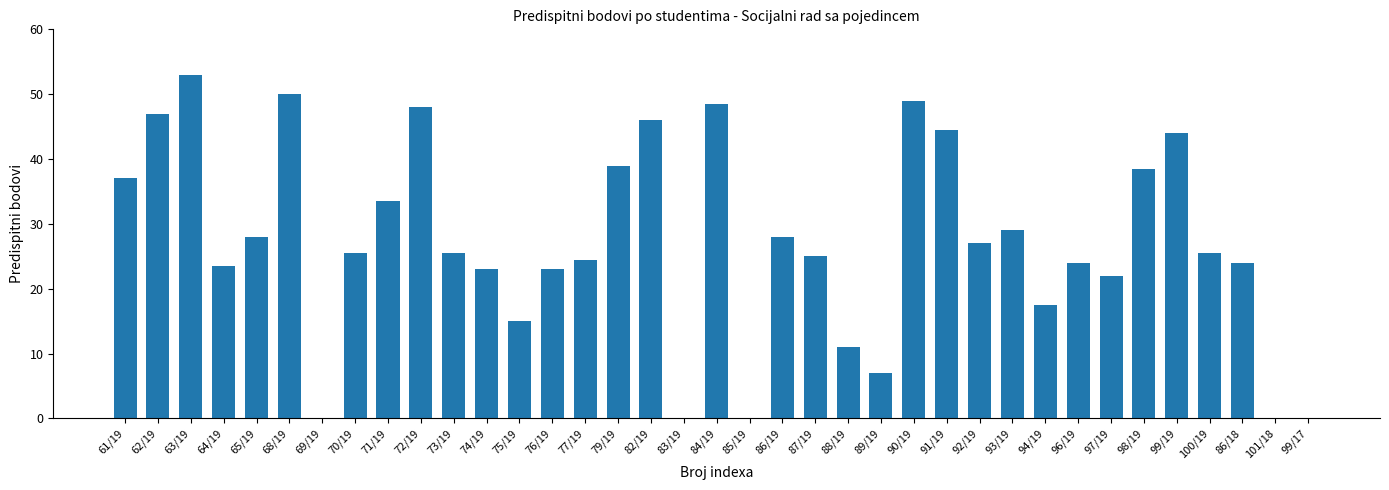

What is the average value?

27.2